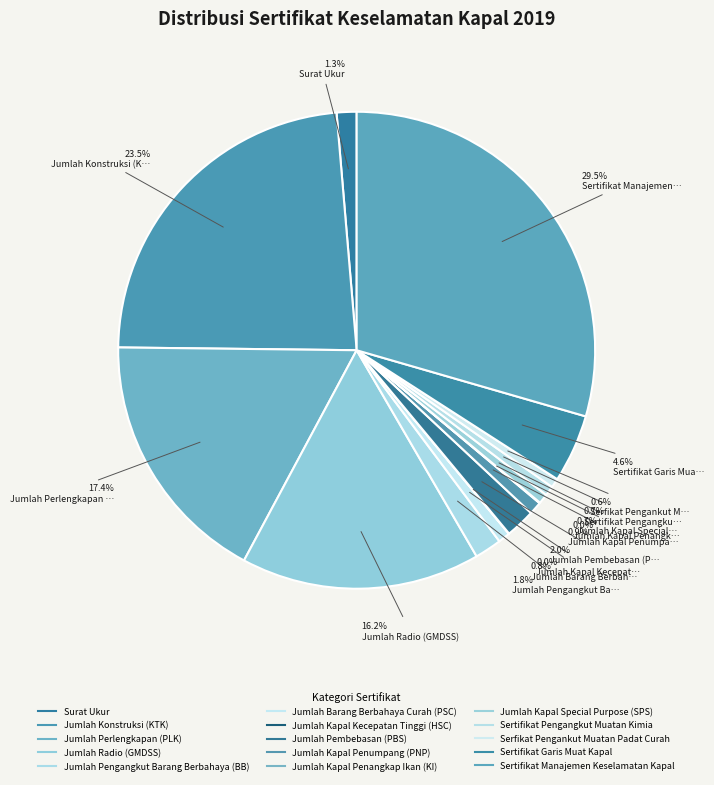

Rank the categories by value from highest to lowest.

Sertifikat Manajemen Keselamatan Kapal, Jumlah Konstruksi (KTK), Jumlah Perlengkapan (PLK), Jumlah Radio (GMDSS), Sertifikat Garis Muat Kapal, Jumlah Pembebasan (PBS), Jumlah Pengangkut Barang Berbahaya (BB), Surat Ukur, Jumlah Kapal Penumpang (PNP), Jumlah Barang Berbahaya Curah (PSC), Jumlah Kapal Special Purpose (SPS), Sertifikat Pengangkut Muatan Kimia, Serfikat Pengankut Muatan Padat Curah, Jumlah Kapal Penangkap Ikan (KI), Jumlah Kapal Kecepatan Tinggi (HSC)